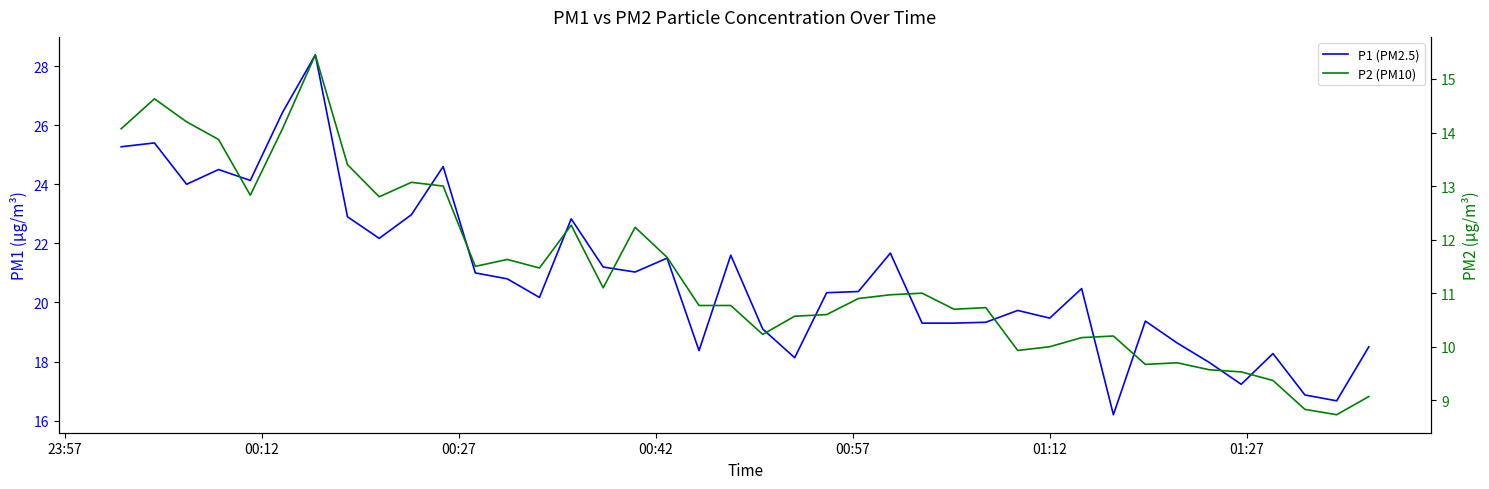

What is the maximum value for P2 (PM10)?

15.4